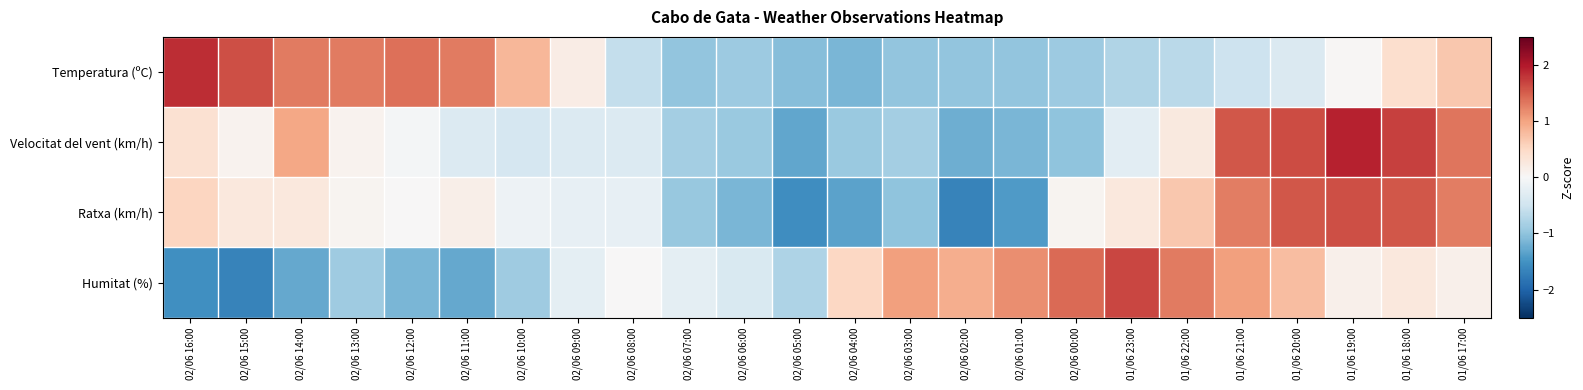

Reading right to left, extract all data points from this chart.

Temperatura (ºC): 01/06 17:00=0.7	01/06 18:00=0.4	01/06 19:00=0.0	01/06 20:00=-0.4	01/06 21:00=-0.5	01/06 22:00=-0.7	01/06 23:00=-0.8	02/06 00:00=-0.9	02/06 01:00=-1.0	02/06 02:00=-1.0	02/06 03:00=-1.0	02/06 04:00=-1.1	02/06 05:00=-1.1	02/06 06:00=-0.9	02/06 07:00=-1.0	02/06 08:00=-0.6	02/06 09:00=0.2	02/06 10:00=0.8	02/06 11:00=1.3	02/06 12:00=1.4	02/06 13:00=1.3	02/06 14:00=1.3	02/06 15:00=1.6	02/06 16:00=1.8
Velocitat del vent (km/h): 01/06 17:00=1.3	01/06 18:00=1.7	01/06 19:00=1.9	01/06 20:00=1.6	01/06 21:00=1.6	01/06 22:00=0.2	01/06 23:00=-0.3	02/06 00:00=-1.0	02/06 01:00=-1.1	02/06 02:00=-1.2	02/06 03:00=-0.9	02/06 04:00=-0.9	02/06 05:00=-1.3	02/06 06:00=-0.9	02/06 07:00=-0.9	02/06 08:00=-0.3	02/06 09:00=-0.3	02/06 10:00=-0.4	02/06 11:00=-0.3	02/06 12:00=-0.0	02/06 13:00=0.1	02/06 14:00=1.0	02/06 15:00=0.1	02/06 16:00=0.4
Ratxa (km/h): 01/06 17:00=1.3	01/06 18:00=1.6	01/06 19:00=1.6	01/06 20:00=1.6	01/06 21:00=1.3	01/06 22:00=0.7	01/06 23:00=0.3	02/06 00:00=0.1	02/06 01:00=-1.4	02/06 02:00=-1.7	02/06 03:00=-1.0	02/06 04:00=-1.3	02/06 05:00=-1.5	02/06 06:00=-1.1	02/06 07:00=-0.9	02/06 08:00=-0.2	02/06 09:00=-0.2	02/06 10:00=-0.1	02/06 11:00=0.1	02/06 12:00=0.0	02/06 13:00=0.1	02/06 14:00=0.3	02/06 15:00=0.3	02/06 16:00=0.5
Humitat (%): 01/06 17:00=0.1	01/06 18:00=0.3	01/06 19:00=0.1	01/06 20:00=0.8	01/06 21:00=1.0	01/06 22:00=1.3	01/06 23:00=1.7	02/06 00:00=1.4	02/06 01:00=1.2	02/06 02:00=0.9	02/06 03:00=1.0	02/06 04:00=0.5	02/06 05:00=-0.8	02/06 06:00=-0.4	02/06 07:00=-0.3	02/06 08:00=0.0	02/06 09:00=-0.3	02/06 10:00=-0.9	02/06 11:00=-1.3	02/06 12:00=-1.2	02/06 13:00=-0.9	02/06 14:00=-1.3	02/06 15:00=-1.7	02/06 16:00=-1.5